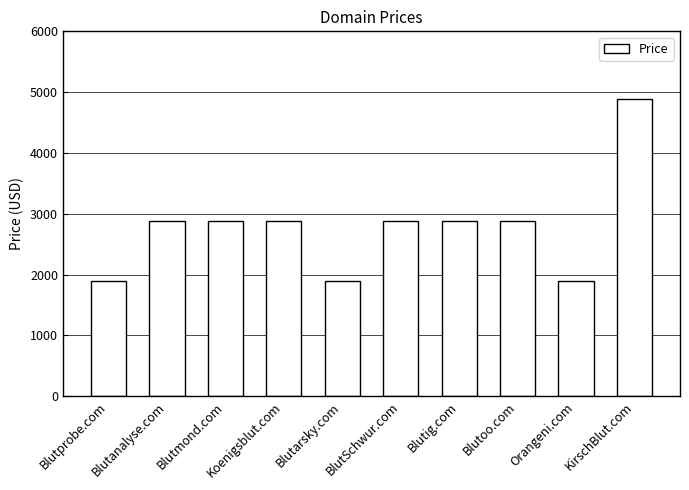

Reading left to right, list all the values displayed in this chart.

1888	2888	2888	2888	1888	2888	2888	2888	1888	4888